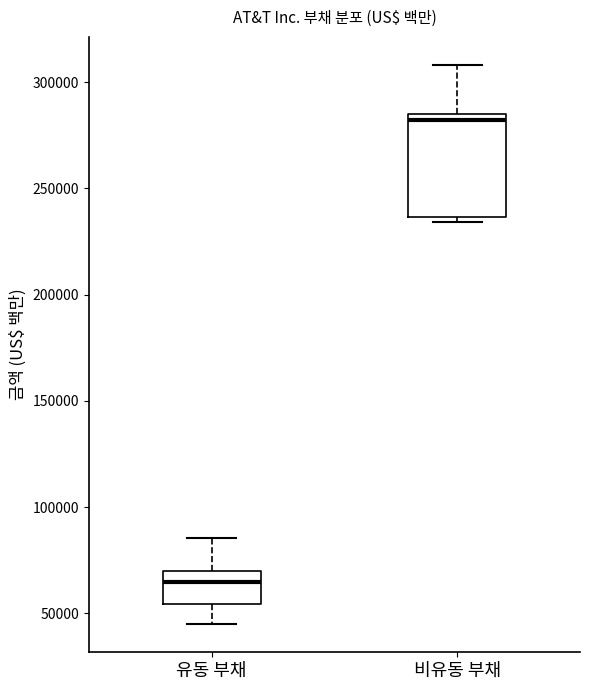

Where does the lower whisker of the box for 유동 부채 end on the y-axis? The values are not printed on the chart, so give them approximately, as read against the axis.

45000